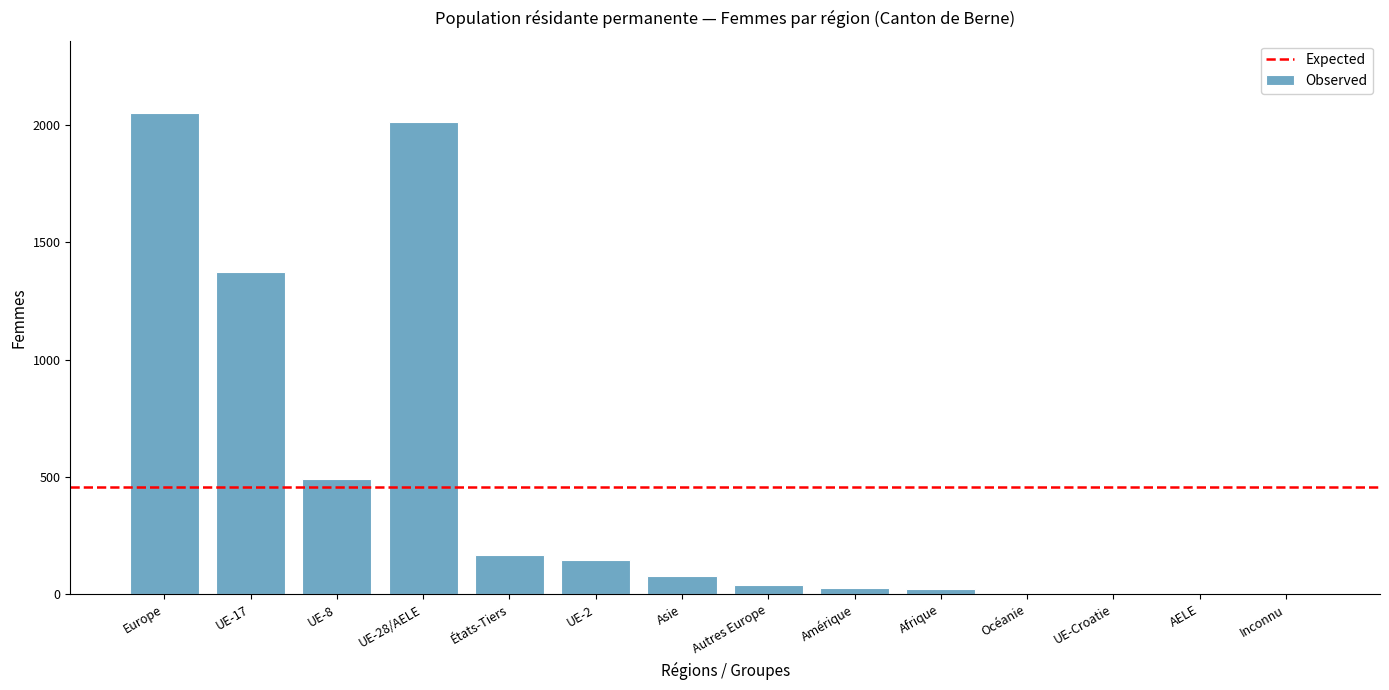

Where is the data nearest to the value 1026?

UE-17